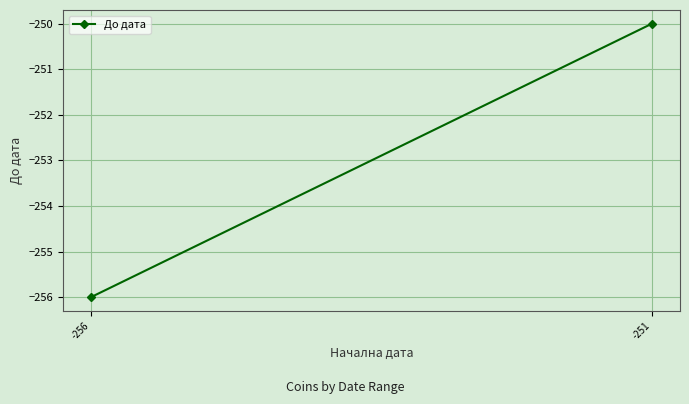

What is the average value?

-253